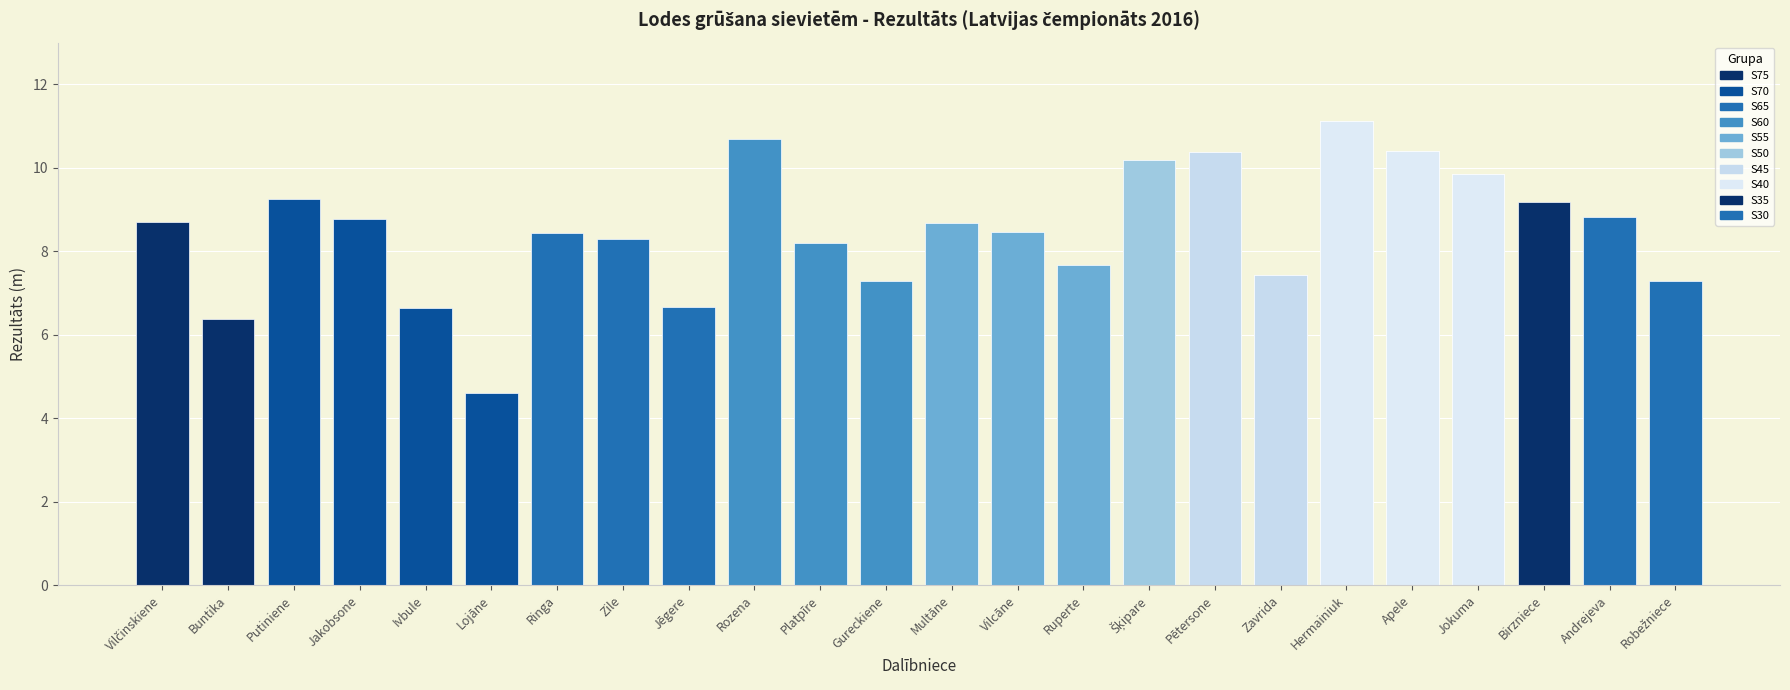

What is the sum of the values at Vilčinskiene and Zavrida?

16.1